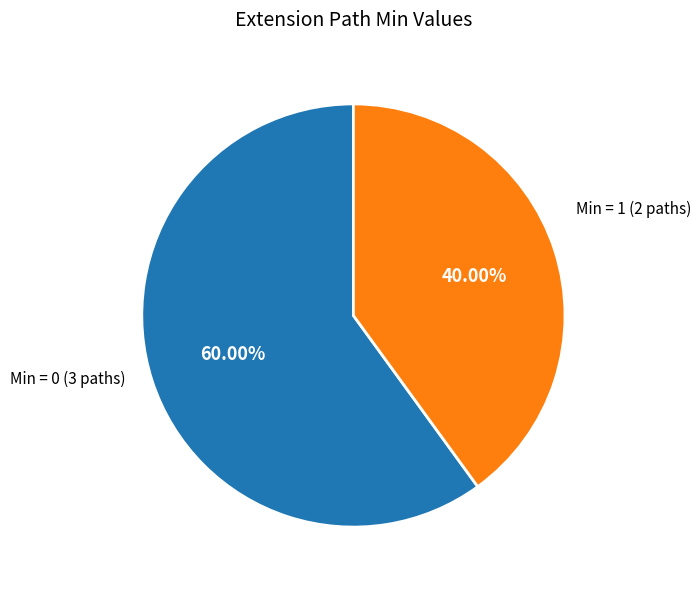

To the nearest percent, what is the difference between the largest and smallest slice percentages?

20%